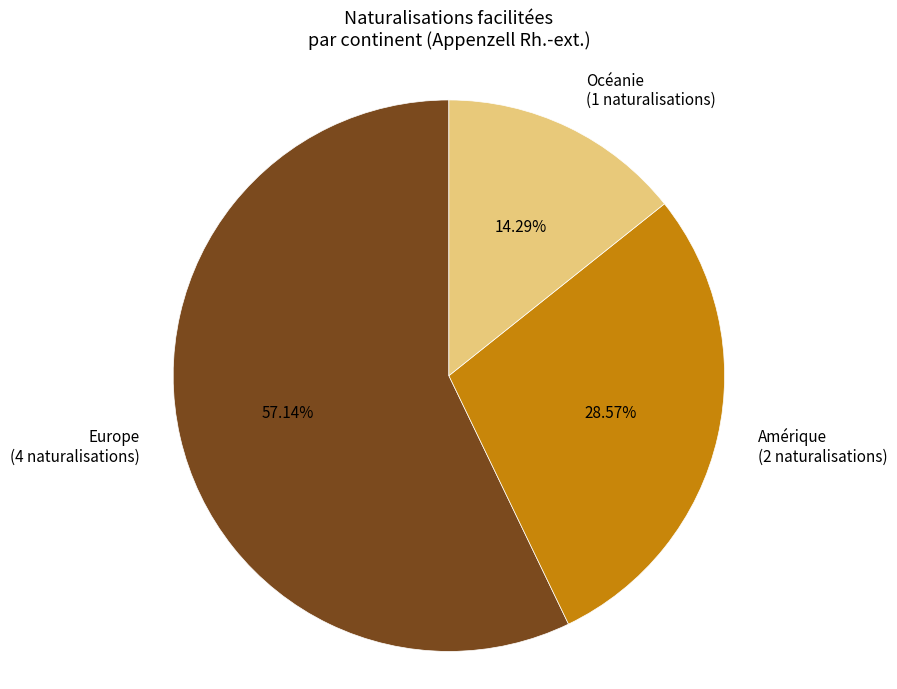

How many slices are in this pie chart?

3